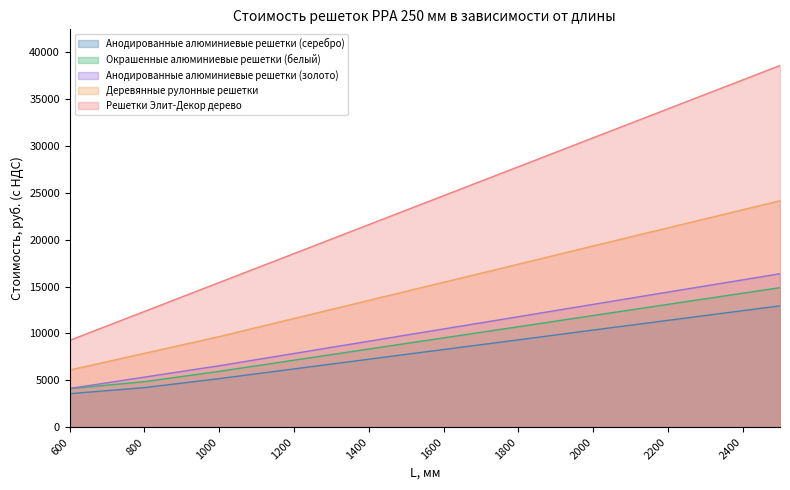

What is the total value across all series at 700?

30904